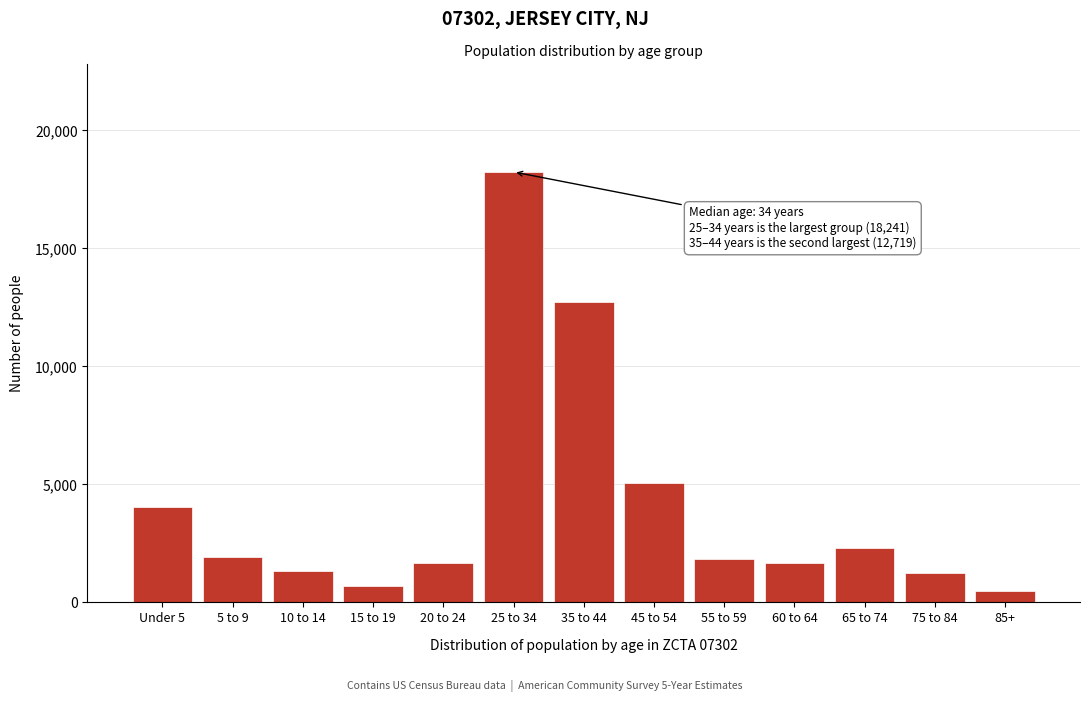

Is it true that the value at 20 to 24 is 1678?

True